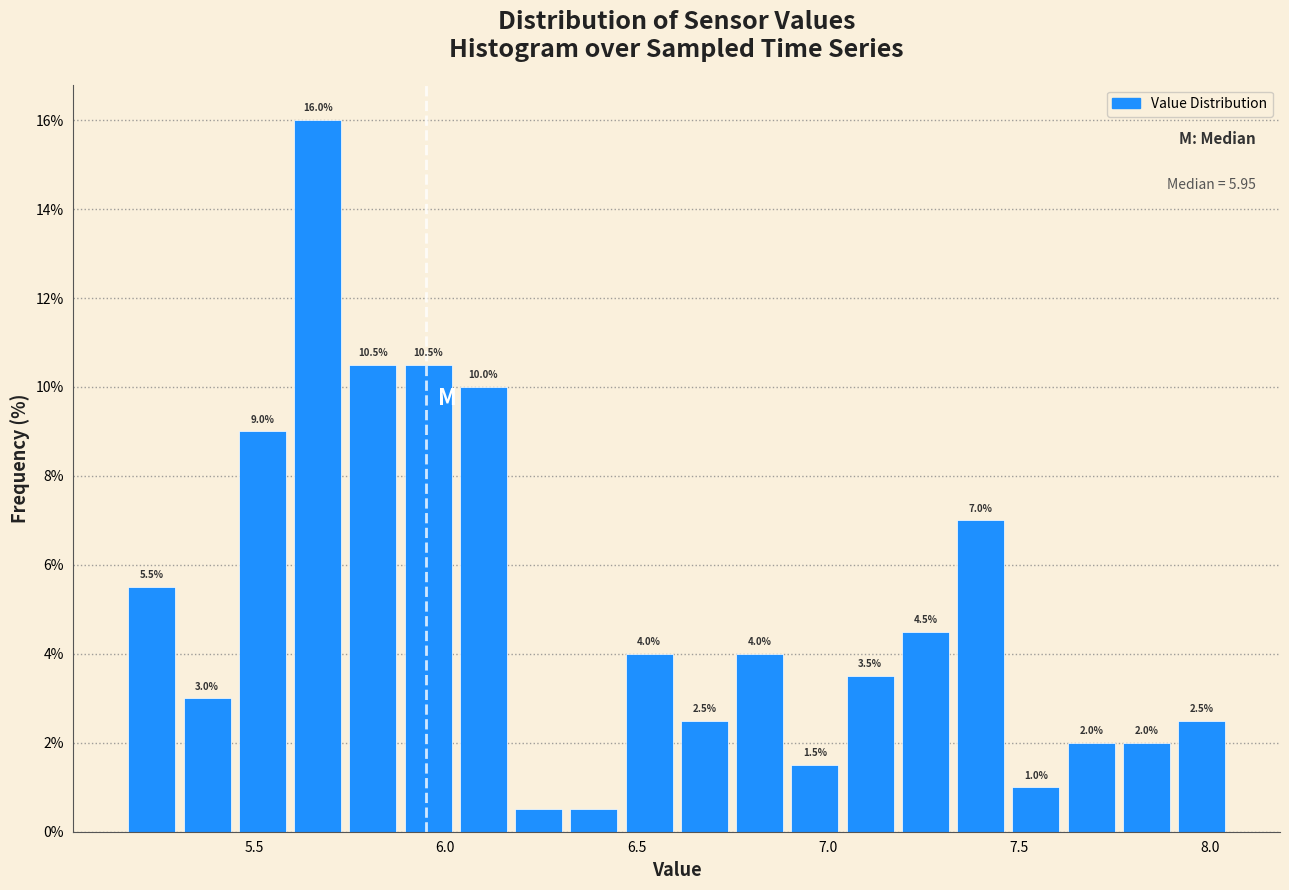

Read against the x-axis, roughly where is the centre of the tallest bar?

5.65